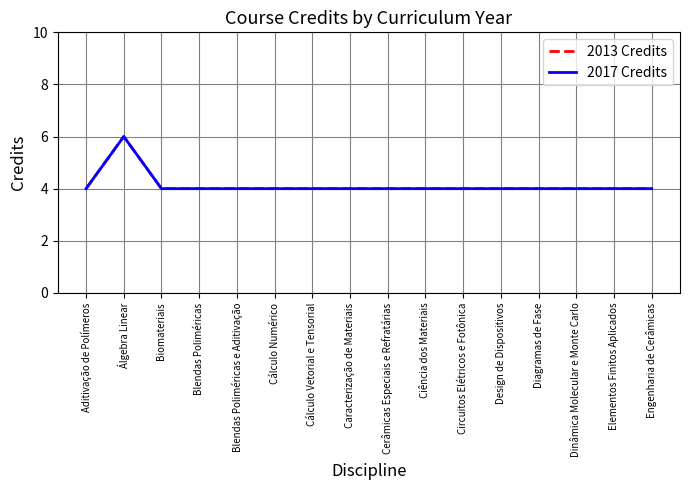

What is the total value across all series at Blendas Poliméricas e Aditivação?

8